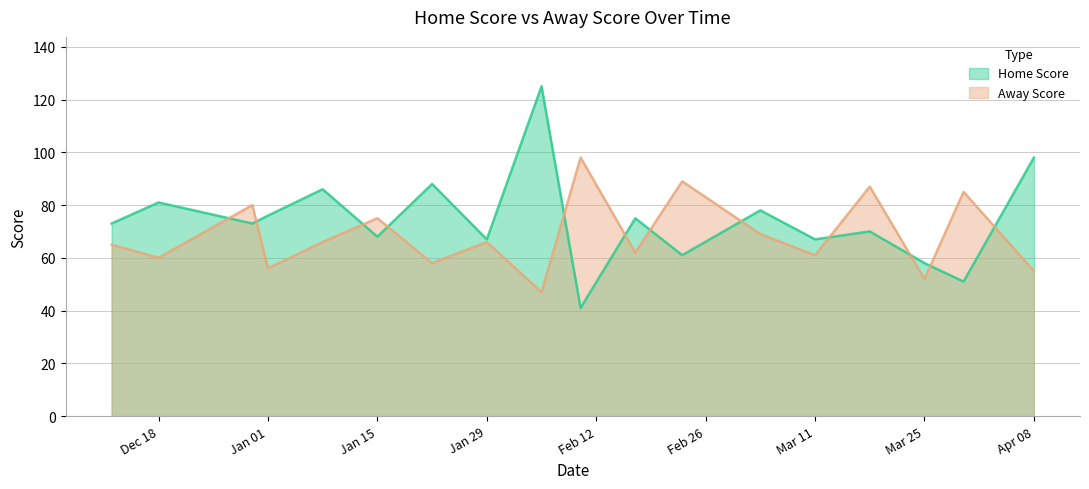

The value of Away Score at Dec 18 is 95. True or false?

False